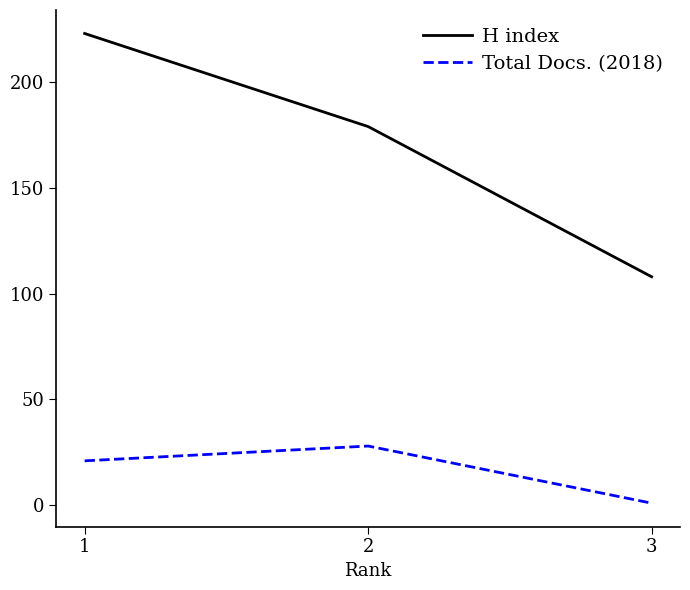

List the labels in order of Total Docs. (2018) value, largest first.

2, 1, 3